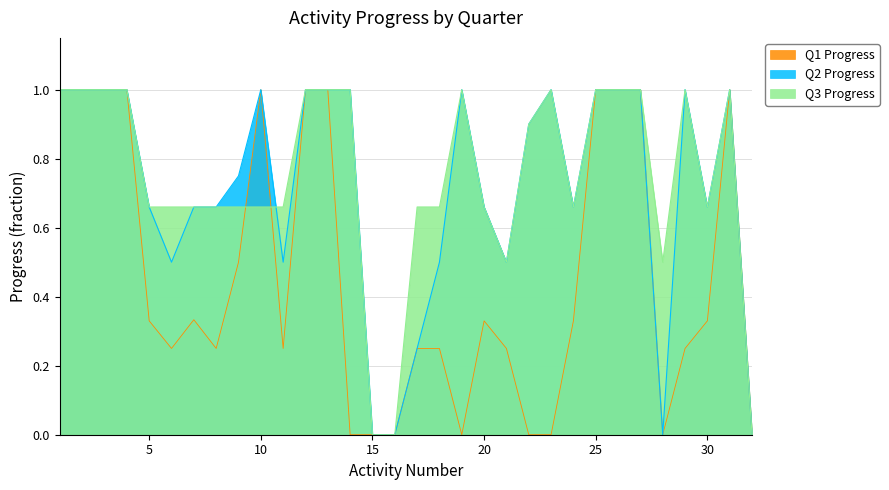

Which series has the largest total across all categories?

Q3 Progress